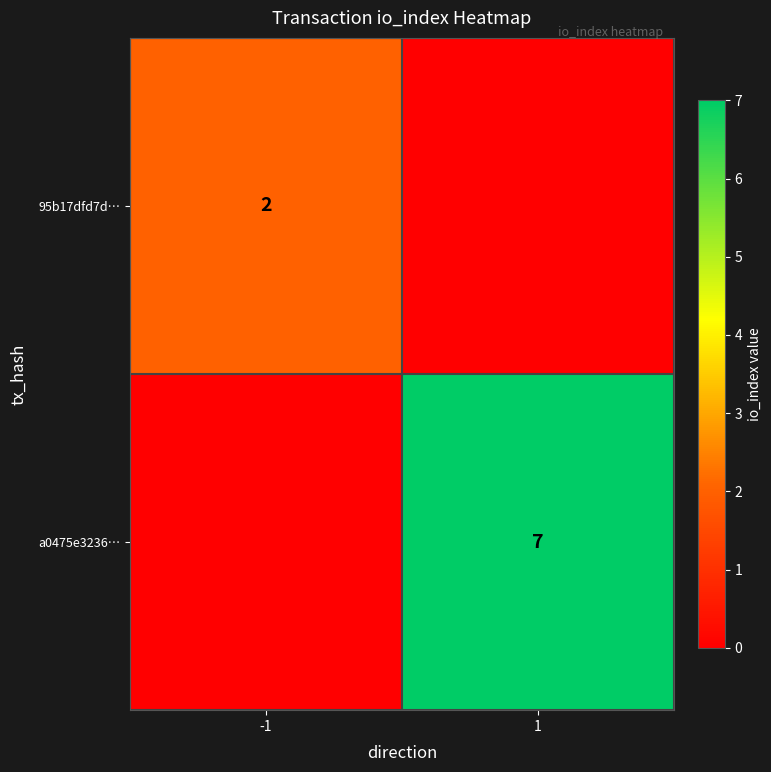

The value of a0475e3236… at 1 is 7. True or false?

True